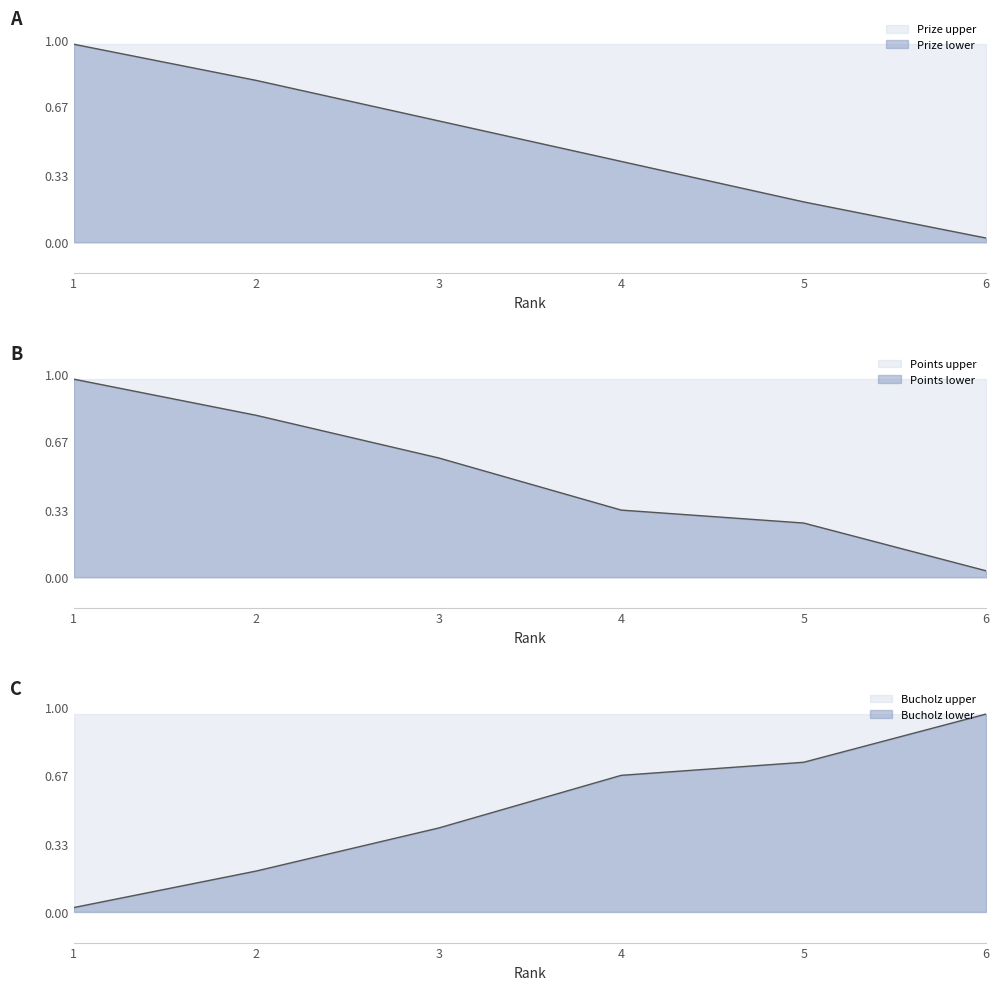

Is it true that Prize (line) equals 0.2 at 5?

True